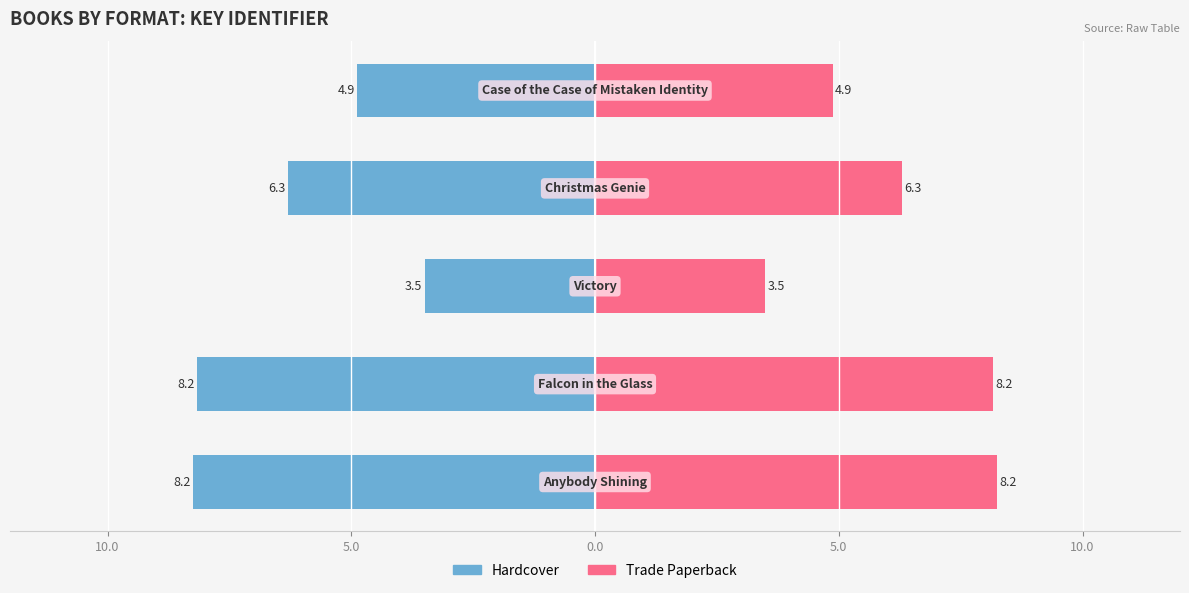

How many bars are there in total?

10